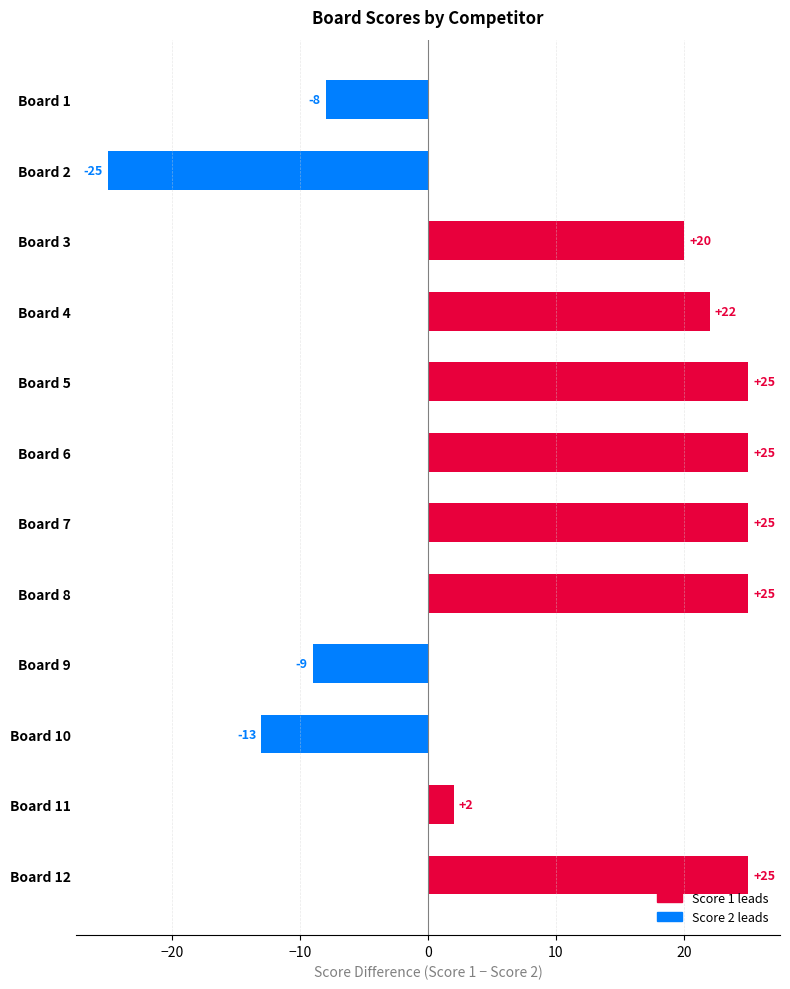

Reading top to bottom, transcribe all the data shown in this chart.

-8	-25	20	22	25	25	25	25	-9	-13	2	25